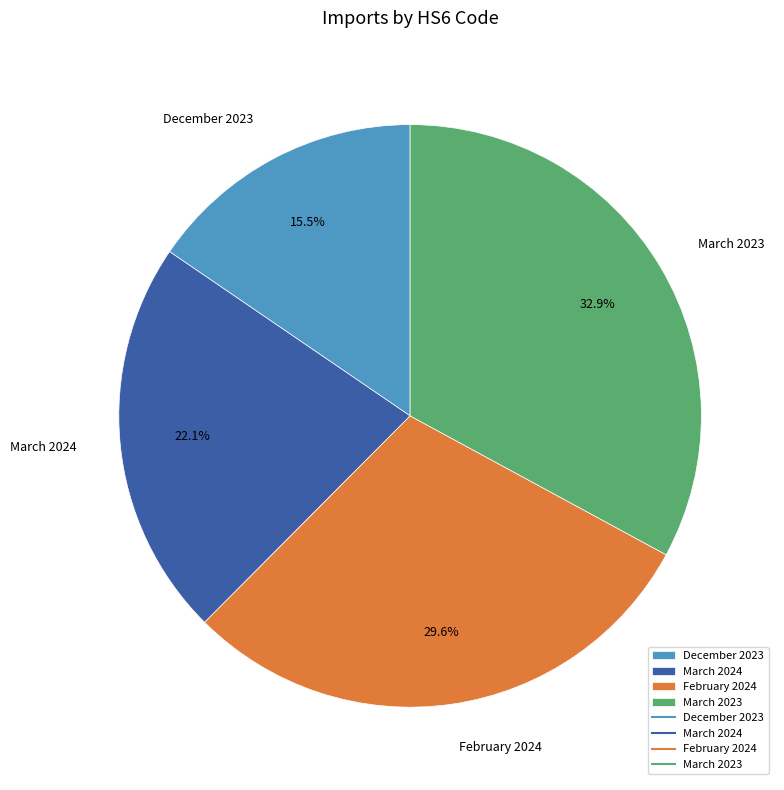

To the nearest percent, what percentage of the pie is February 2024?

30%